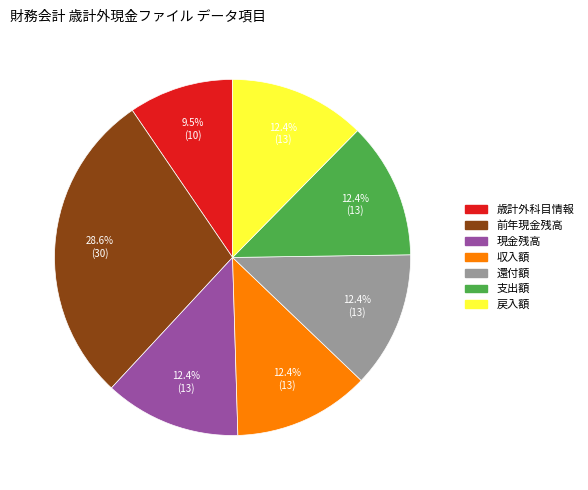

To the nearest percent, what is the difference between the largest and smallest slice percentages?

19%